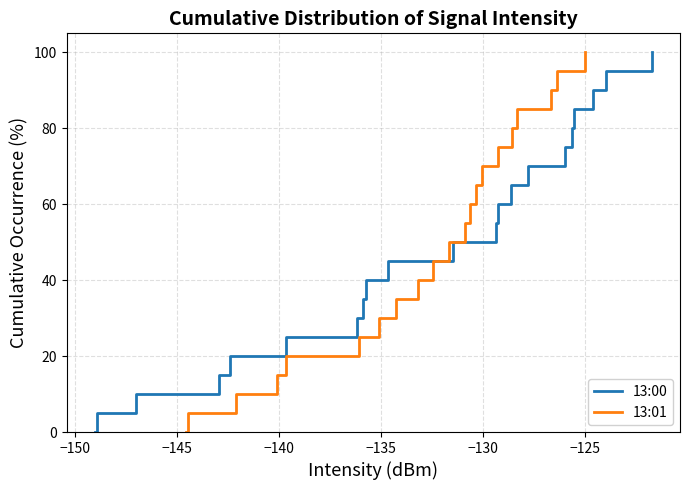

What is the highest value of the 13:00 series?

100.0